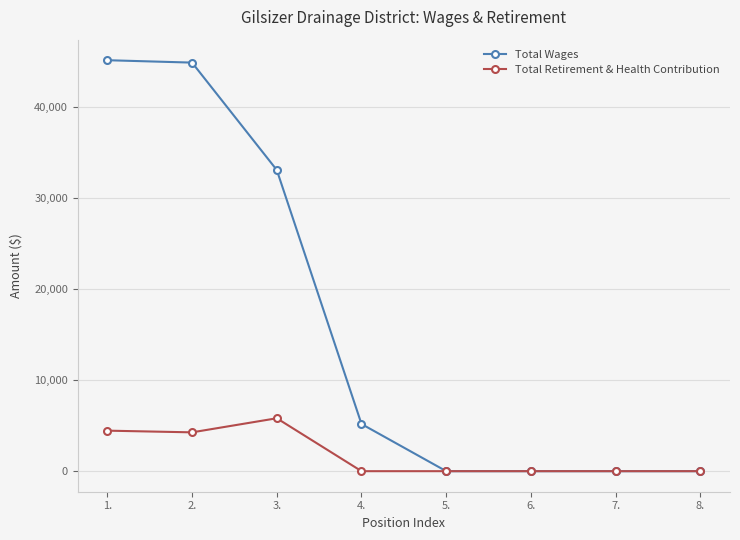

Which series has the widest spread of values?

Total Wages